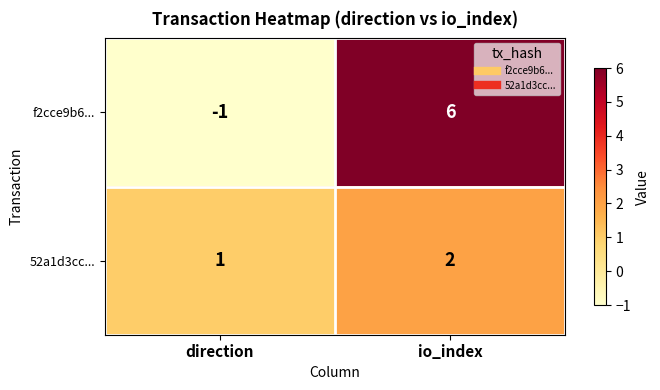

At how many categories does at least one series exceed 5?

1